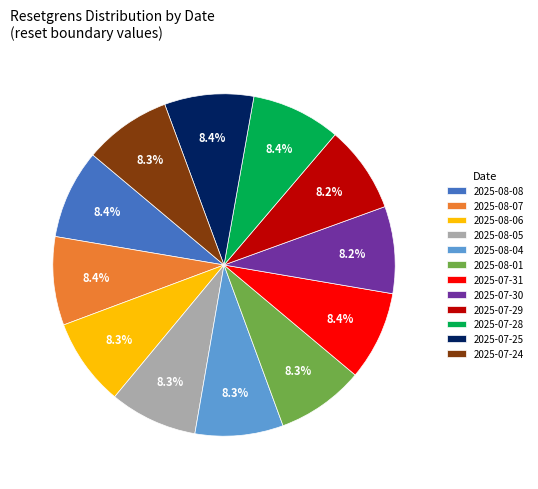

Approximately how many times larger is the value at 2025-07-28 compared to 2025-08-06?

1.0